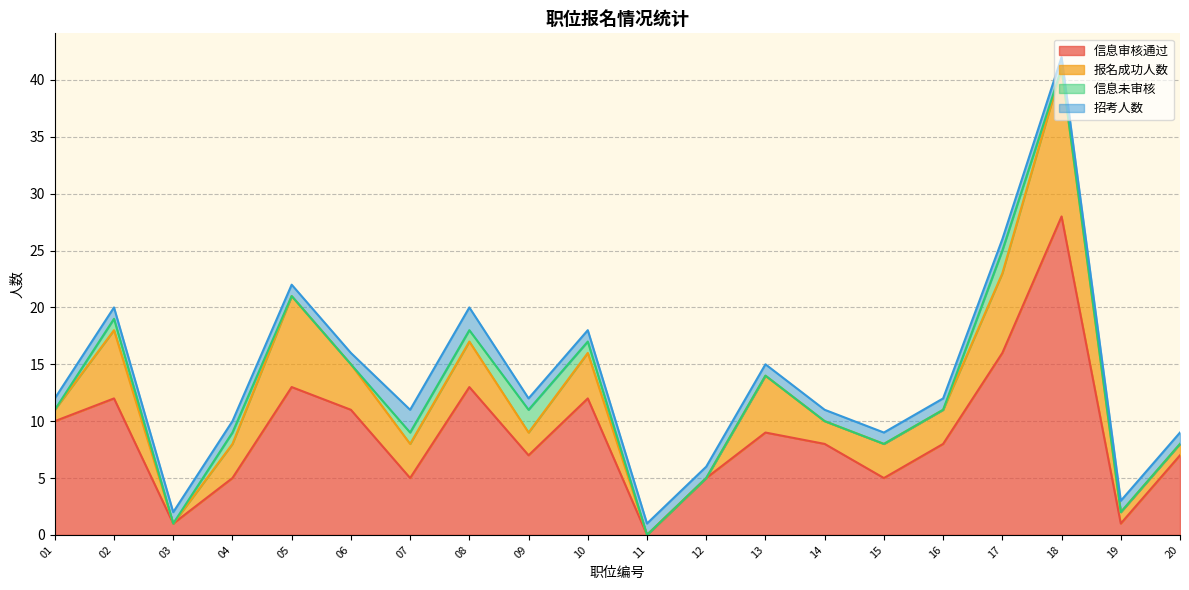

The 报名成功人数 series shows 9 at 02. True or false?

False